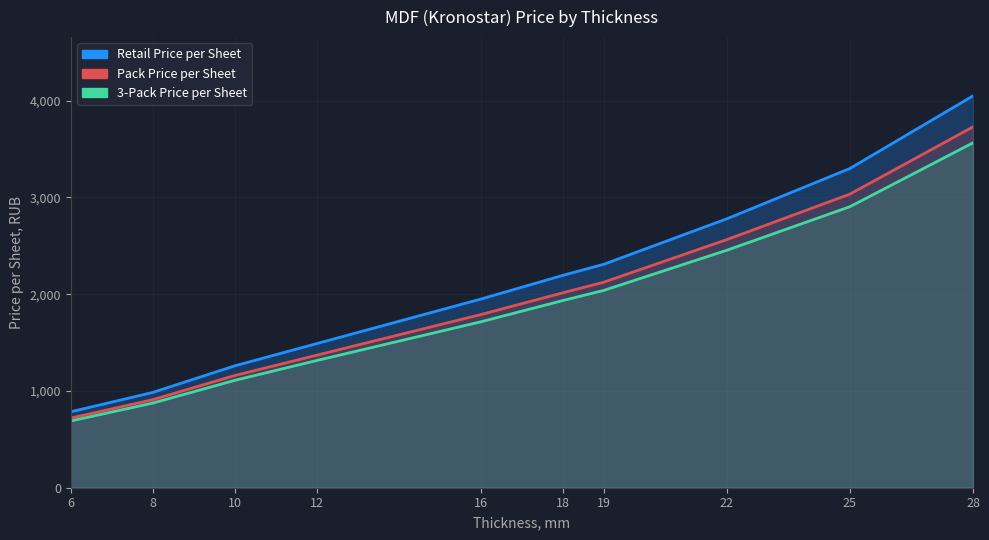

What is the minimum value for 3-Pack Price per Sheet?

690